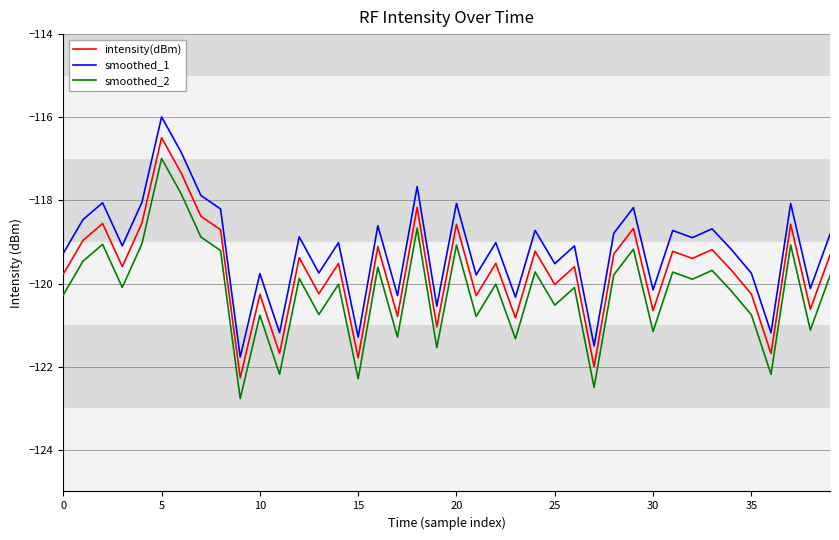

Rank the series by their maximum value, from highest to lowest.

smoothed_1, intensity(dBm), smoothed_2